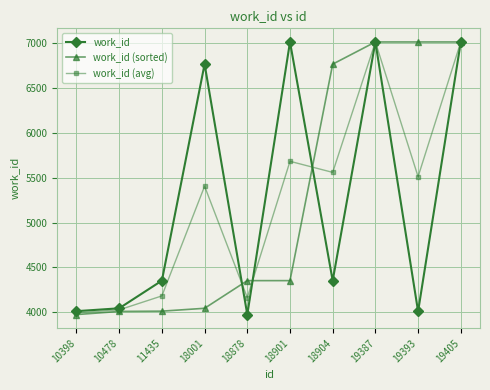

Where does the work_id (avg) series first go above 5510?

18901